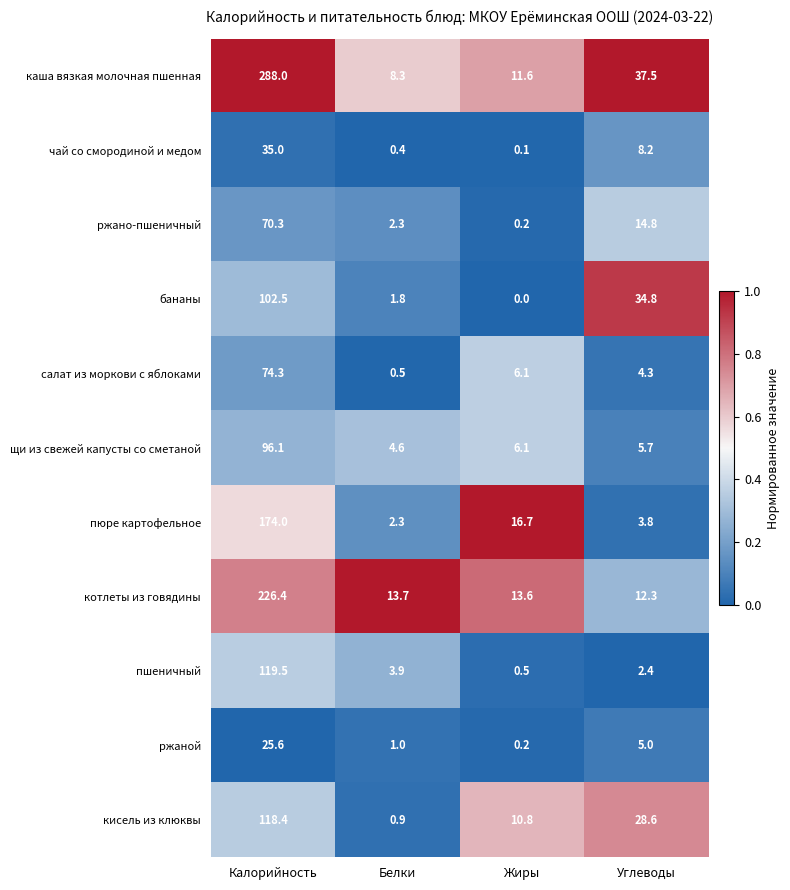

List the series in order of their peak value, highest first.

каша вязкая молочная пшенная, котлеты из говядины, пюре картофельное, пшеничный, кисель из клюквы, бананы, щи из свежей капусты со сметаной, салат из моркови с яблоками, ржано-пшеничный, чай со смородиной и медом, ржаной